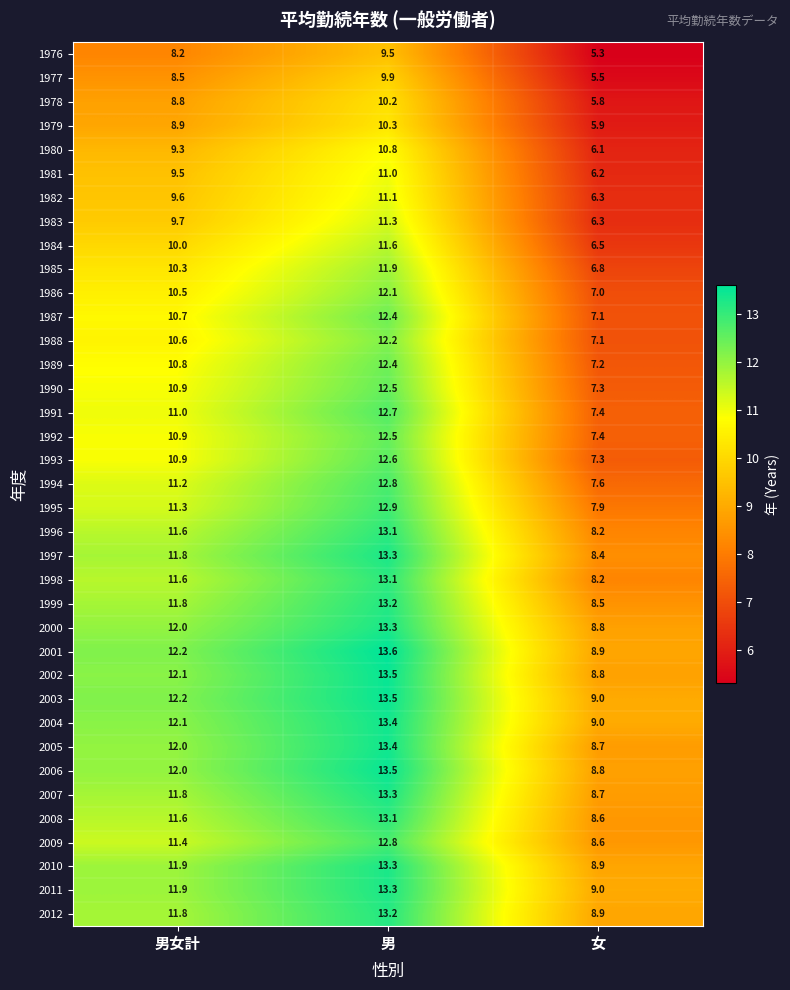

How many distinct data groups are displayed?

37